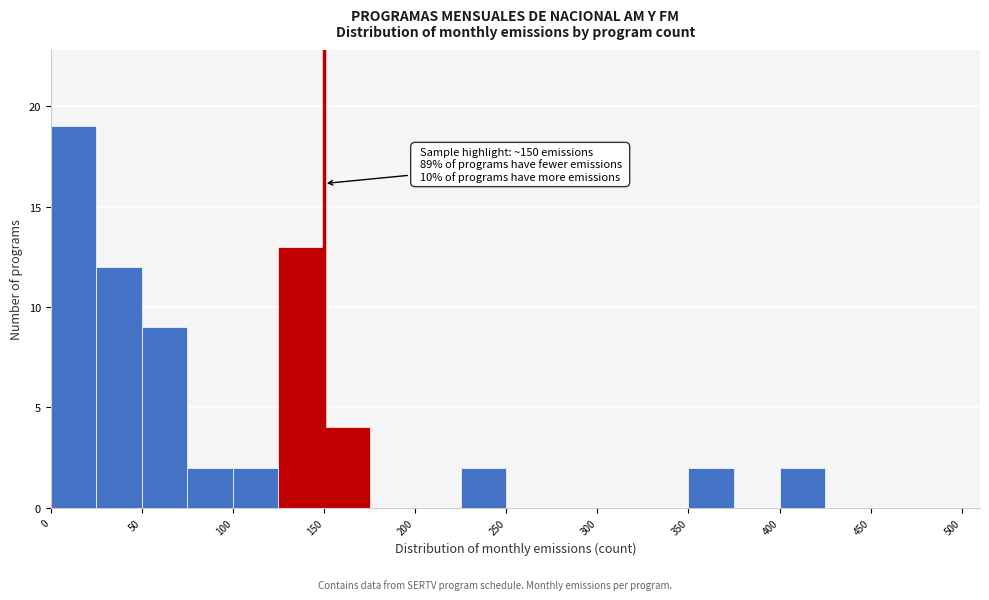

Which range on the x-axis has the tallest bar?

0 to 25